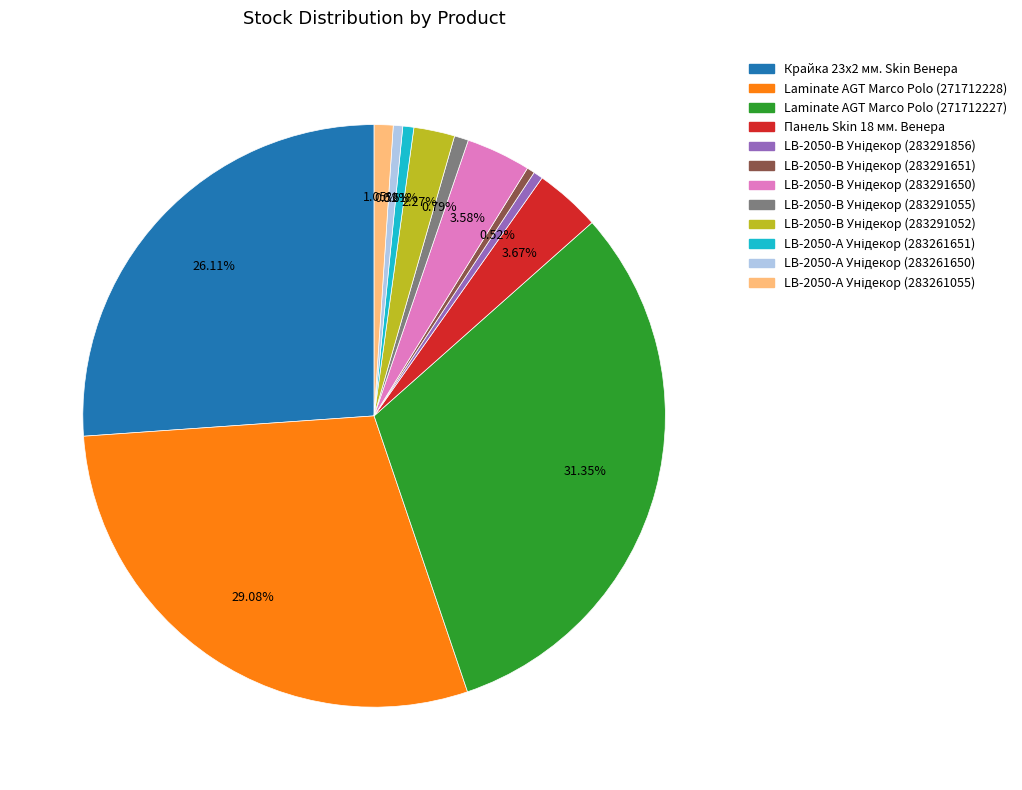

What is the ratio of the value at Крайка 23x2 мм. Skin Венера to the value at Laminate AGT Marco Polo (271712228)?

0.9